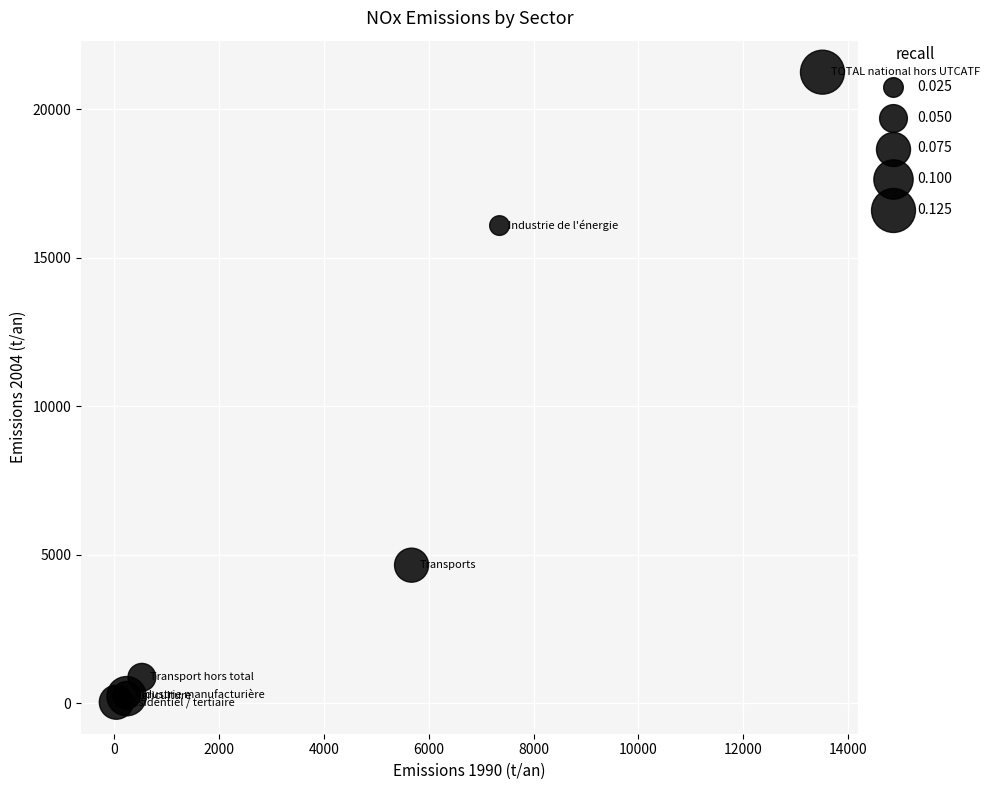

What Y value in the scatter plot is closest to 10642?

16088.8